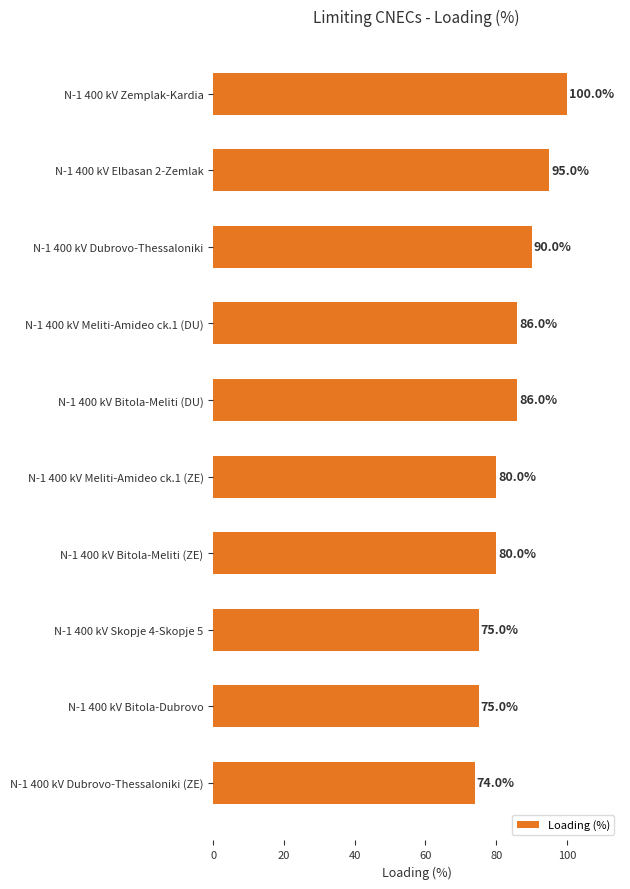

Approximately how many times larger is the value at N-1 400 kV Bitola-Meliti (ZE) compared to N-1 400 kV Dubrovo-Thessaloniki?

0.9